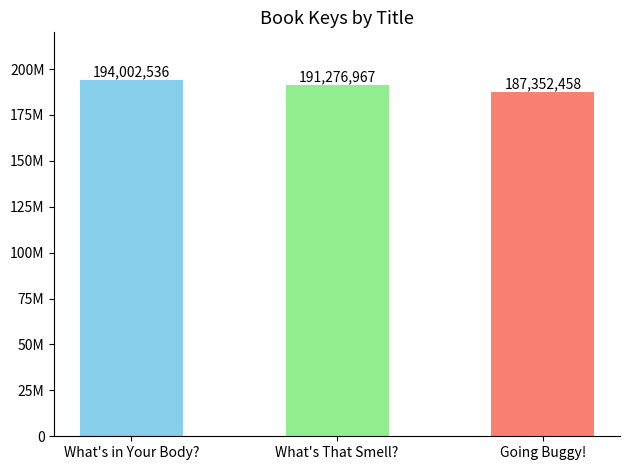

Reading left to right, list all the values displayed in this chart.

194002536	191276967	187352458